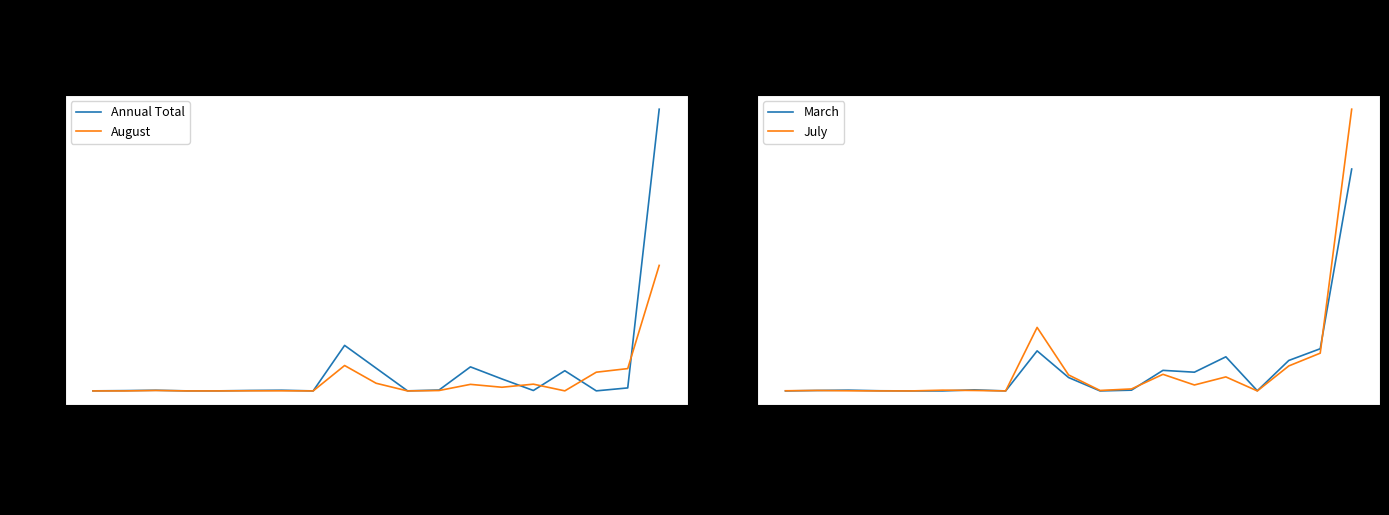

How many lines are shown in the chart?

4